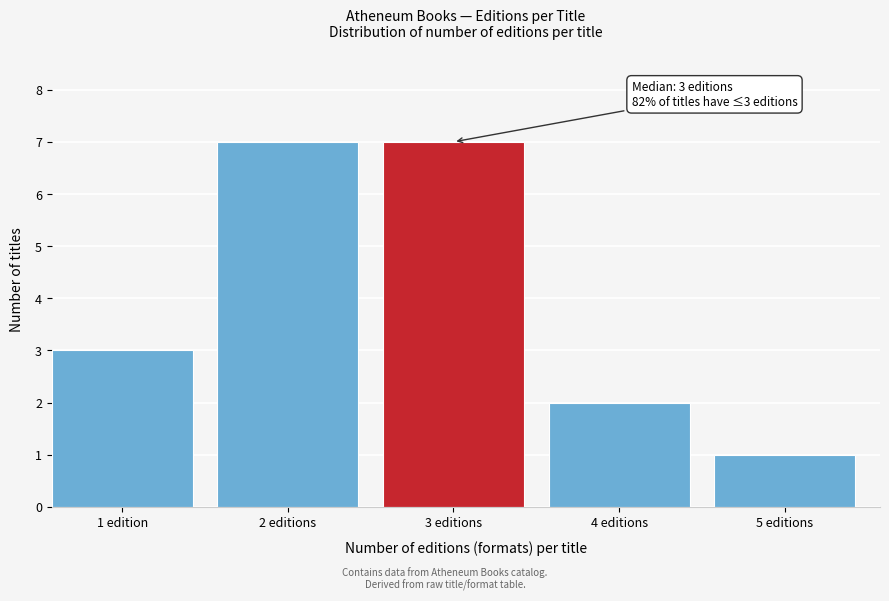

Reading left to right, extract all data points from this chart.

3	7	7	2	1